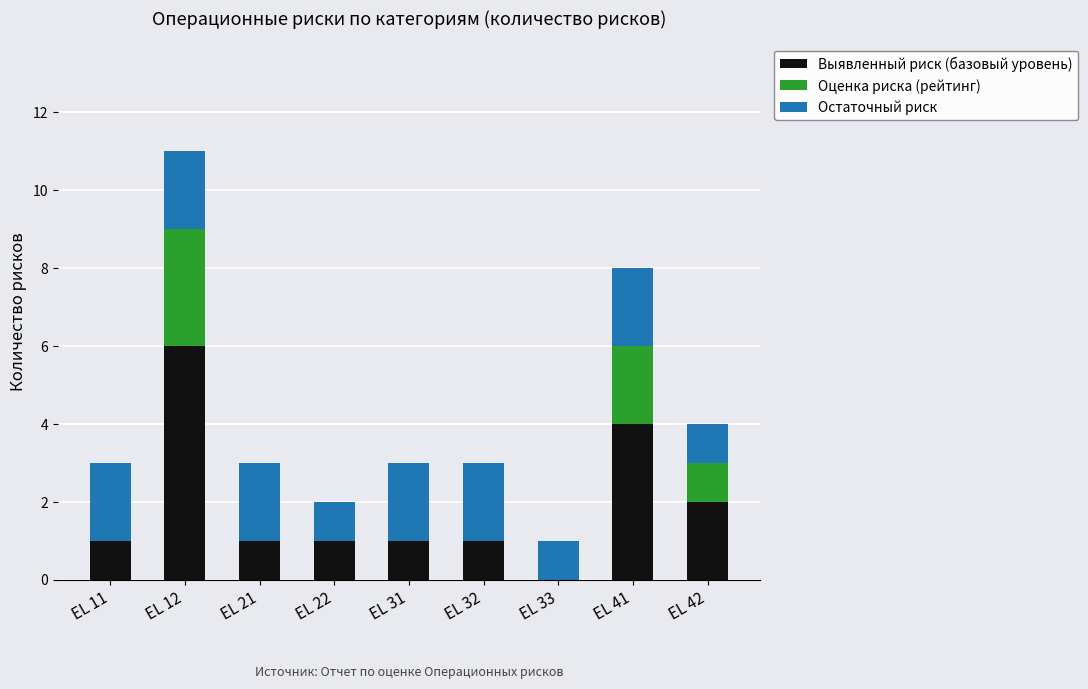

Is it true that Выявленный риск (базовый уровень) equals -3 at EL 33?

False